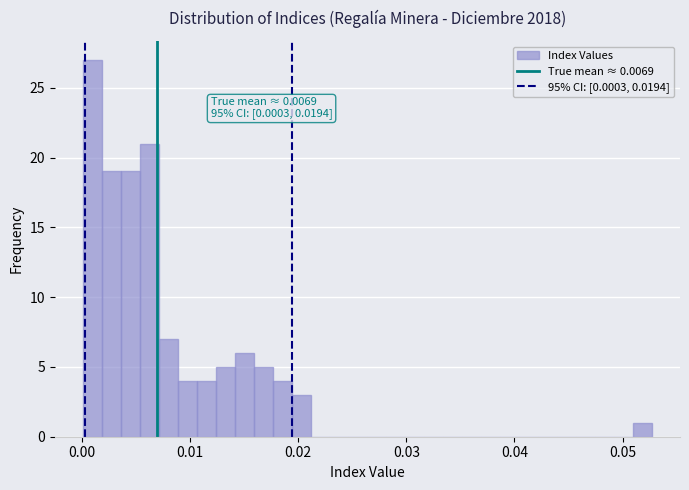

Read against the x-axis, roughly where is the centre of the tallest bar?

0.001